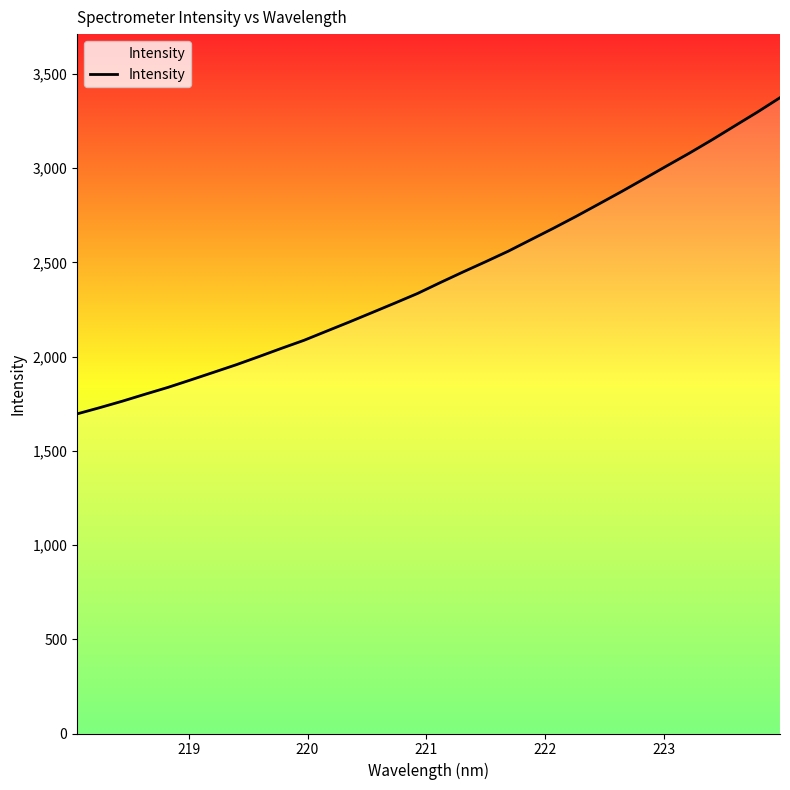

What is the greatest value displayed?

3374.7